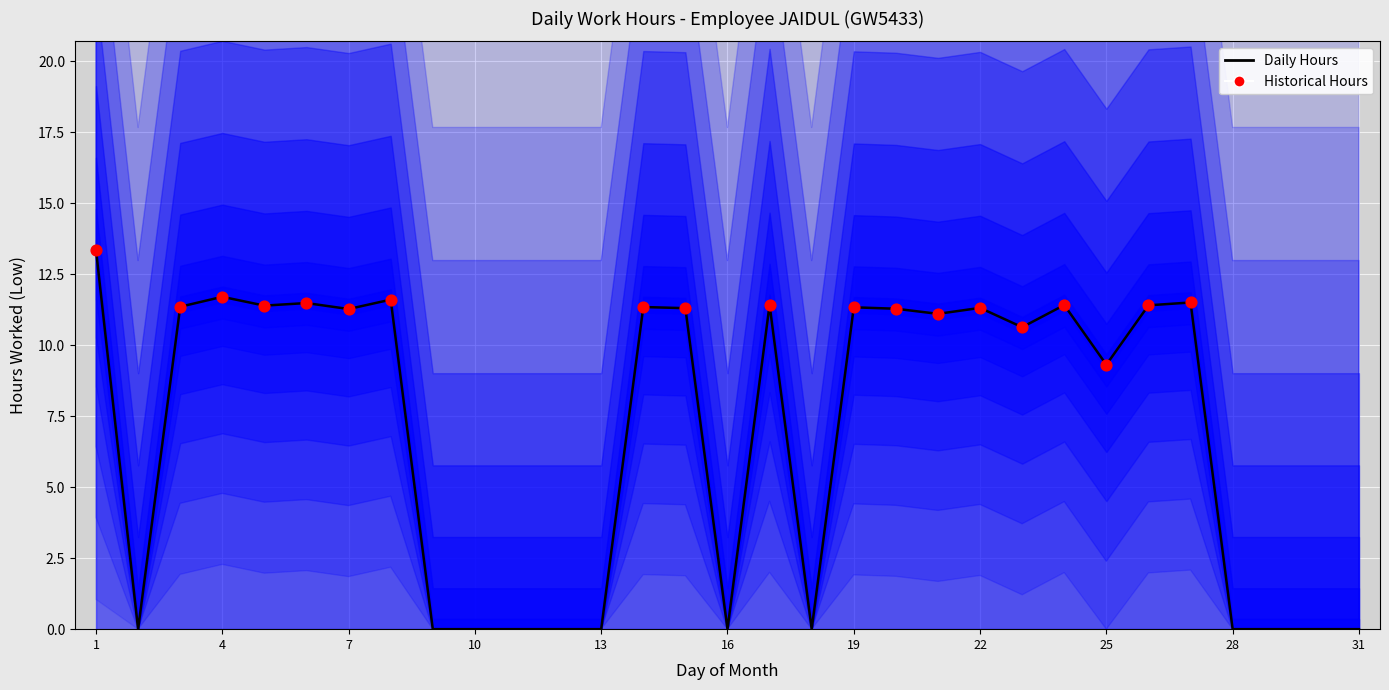

What is the change in value from 4 to 31?

-11.7